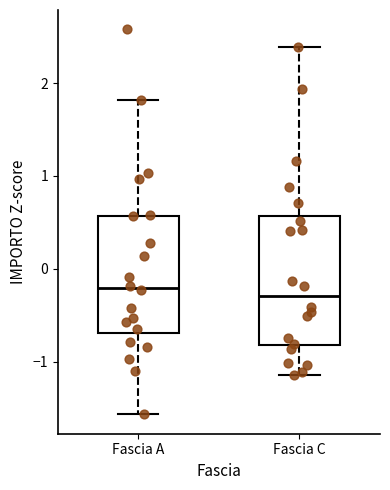

Where is the lower edge of the box for Fascia C on the y-axis? The values are not printed on the chart, so give them approximately, as read against the axis.

-0.8